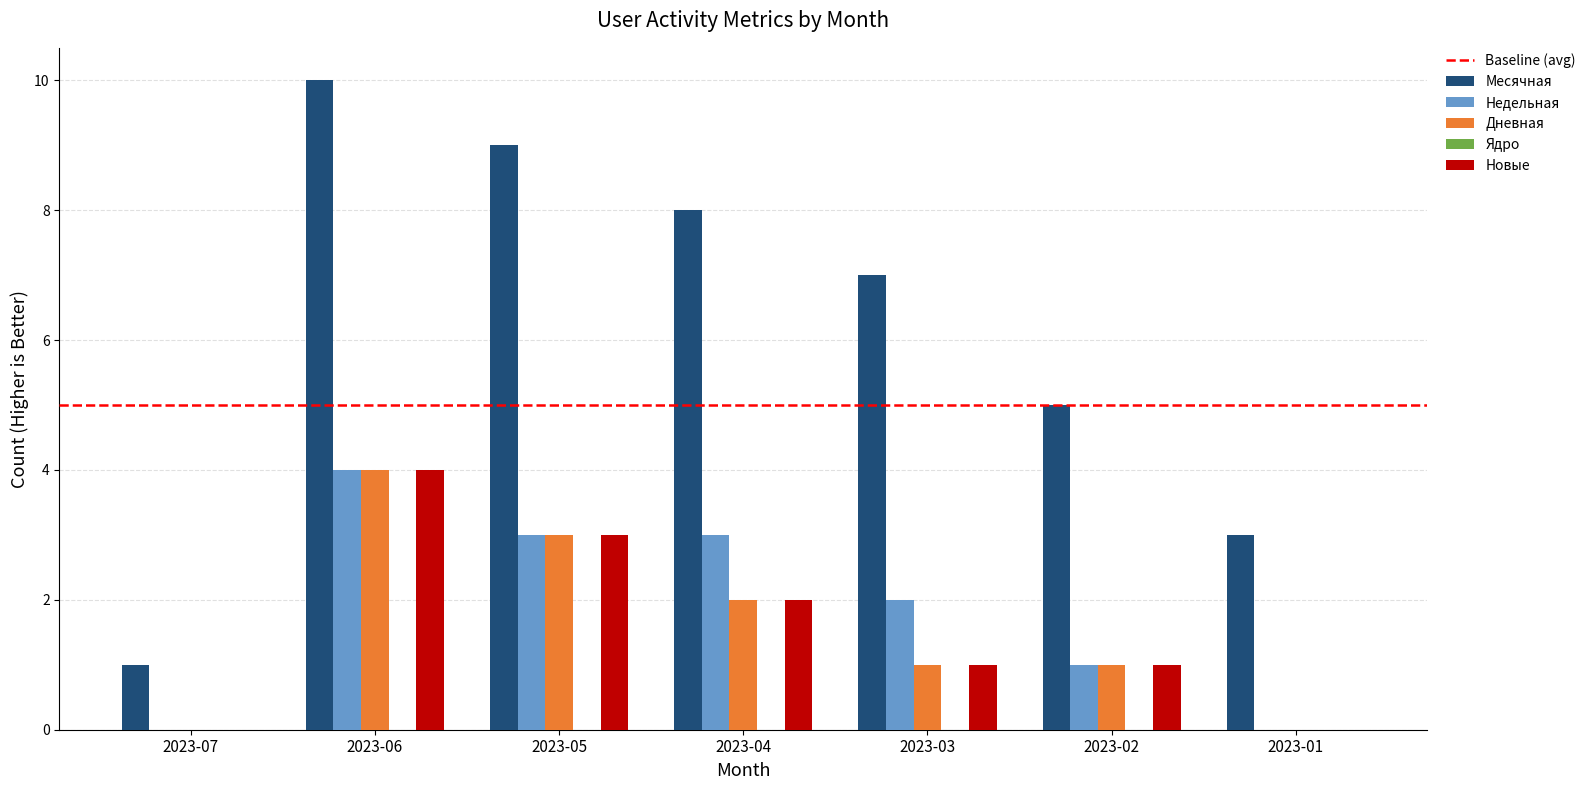

What is the highest value of the Новые series?

4